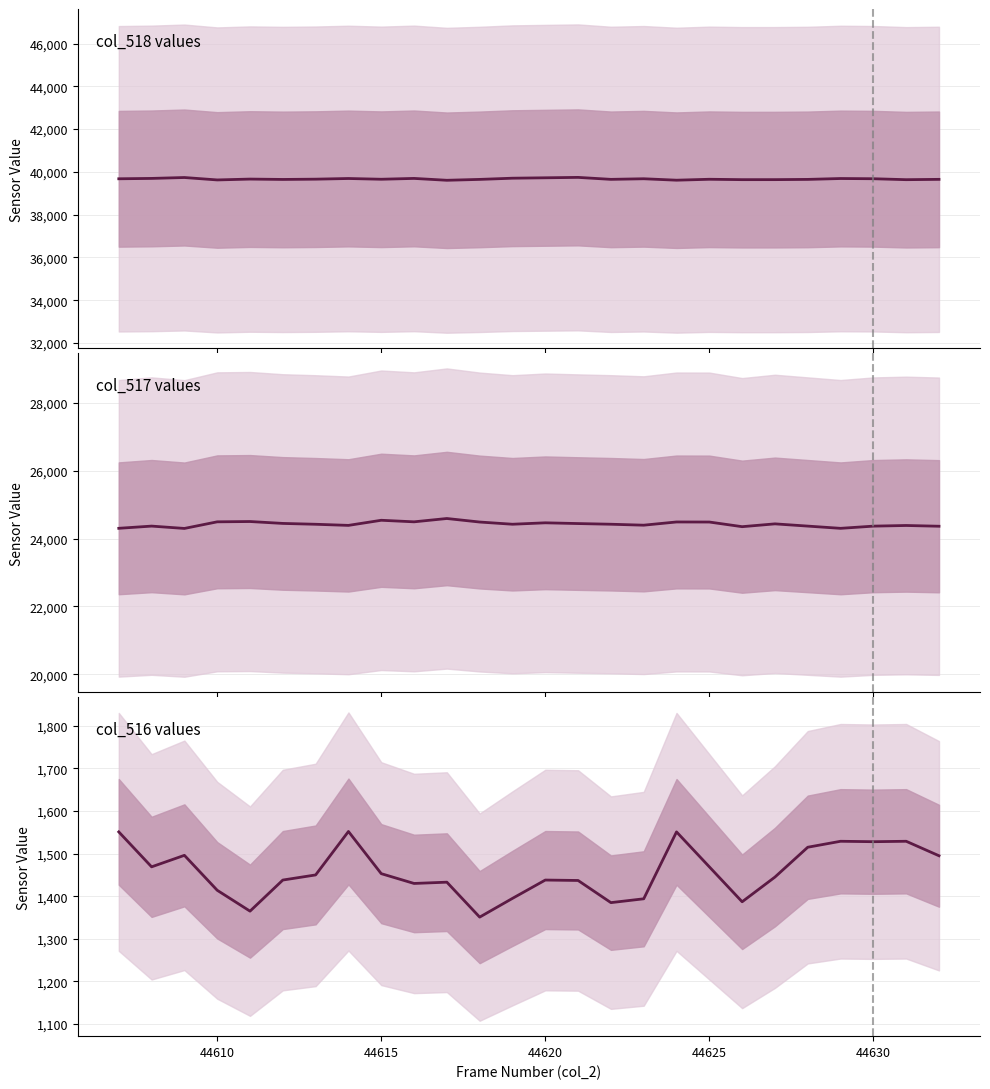

Which series has the largest range (max minus min)?

col_517